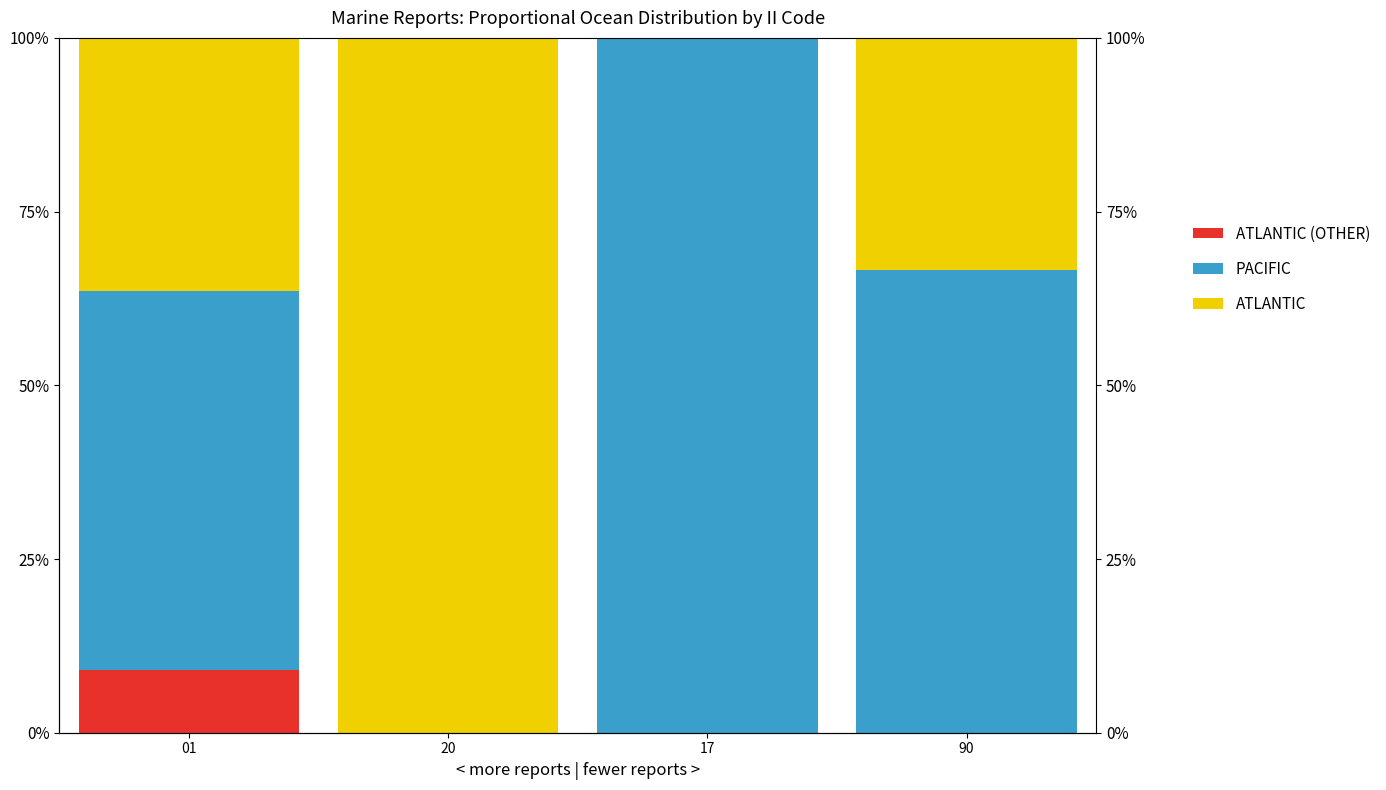

Reading left to right, transcribe all the data shown in this chart.

ATLANTIC (OTHER): 0.1	0.0	0.0	0.0
PACIFIC: 0.5	0.0	1.0	0.7
ATLANTIC: 0.4	1.0	0.0	0.3